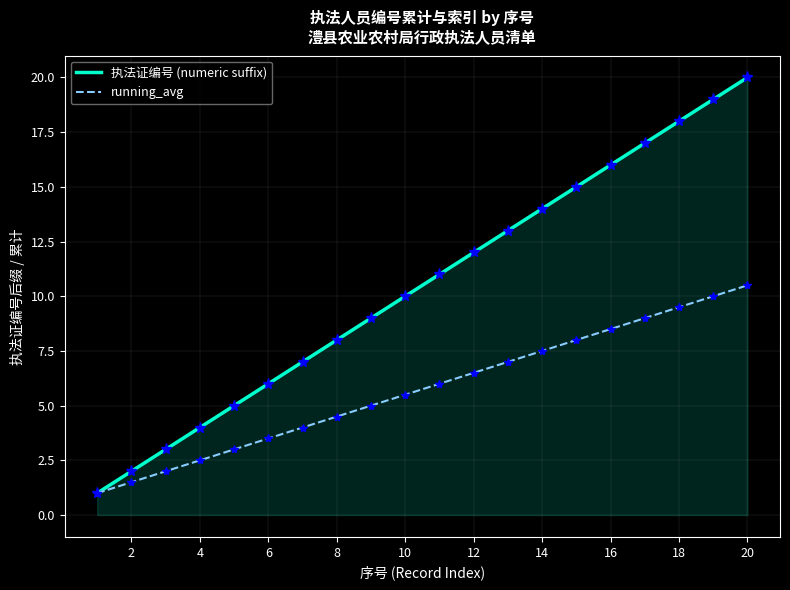

True or false: 执法证编号 (numeric suffix) has more than 1 interior local peaks.

False